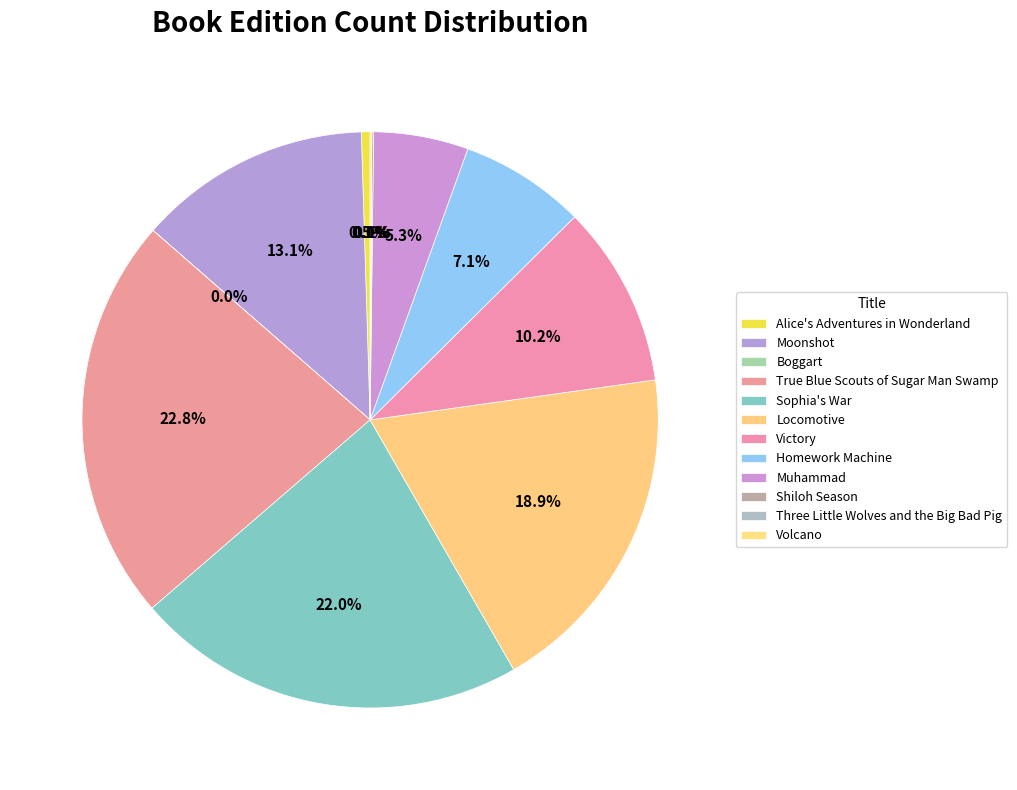

True or false: Shiloh Season accounts for 13% of the total.

False